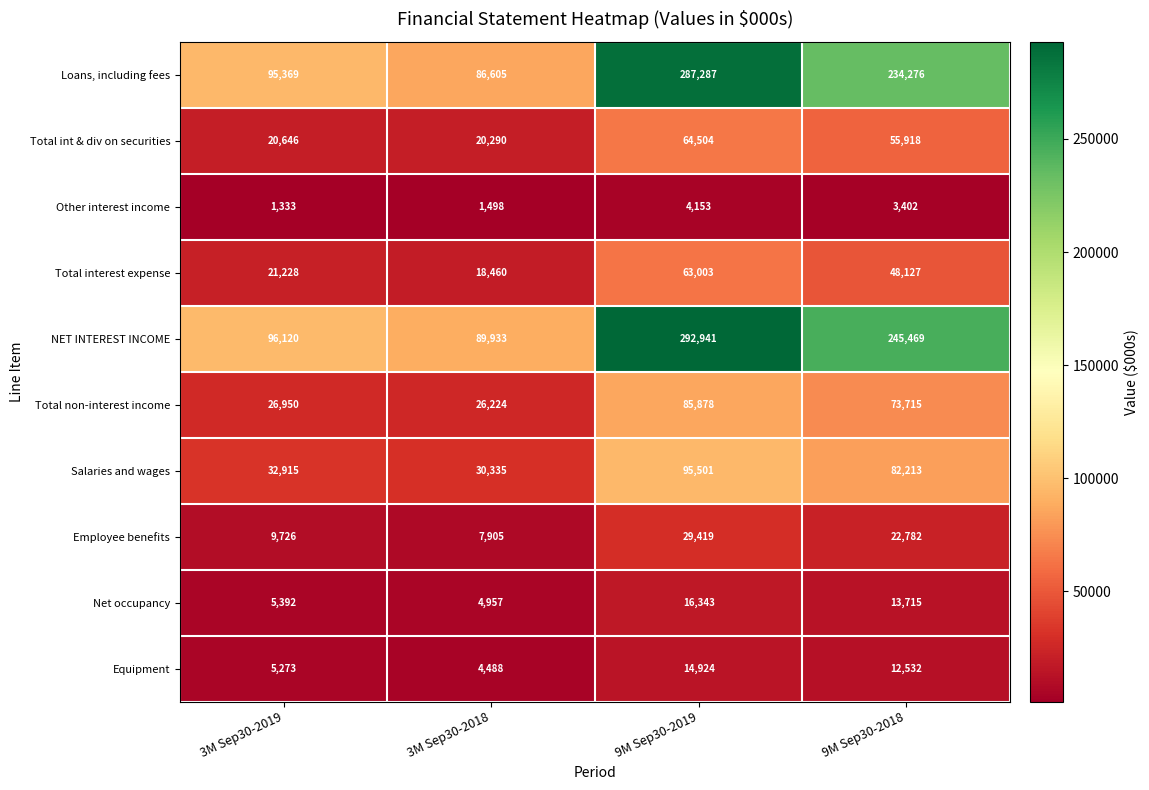

At which label does Total non-interest income reach its minimum?

3M Sep30-2018